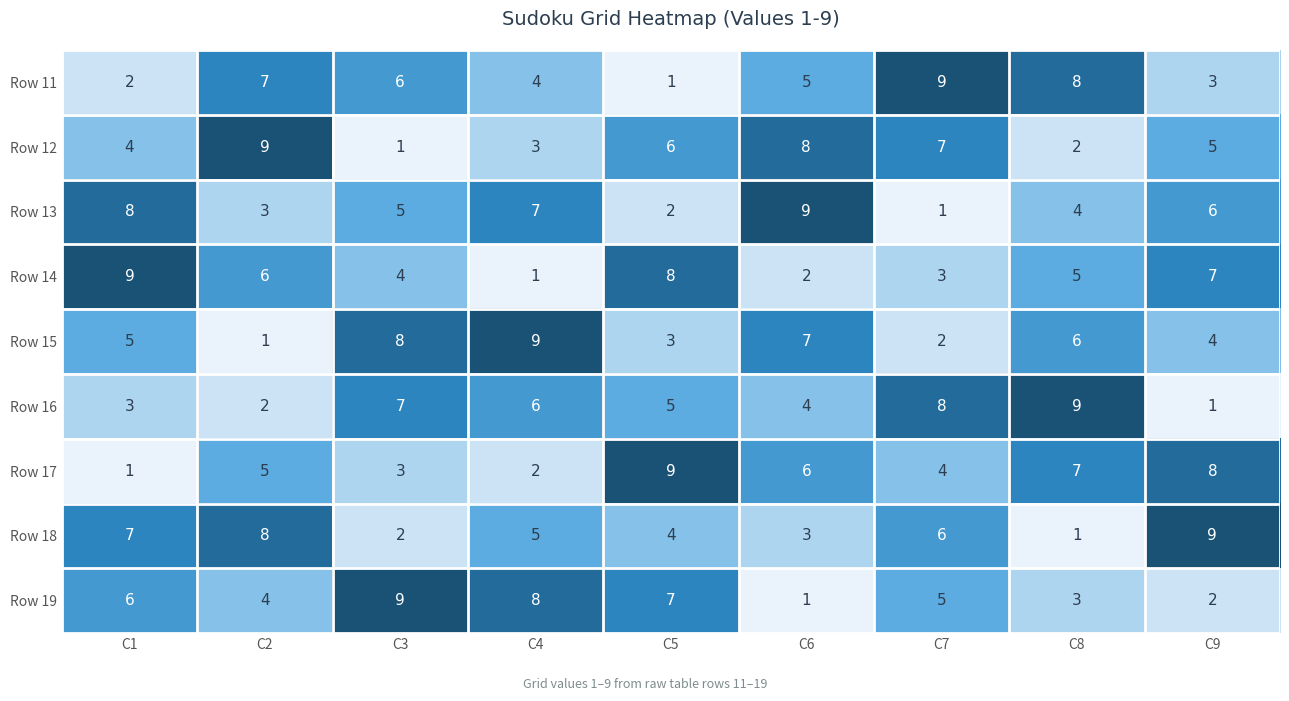

What is the difference between the highest and lowest values at C7?

8